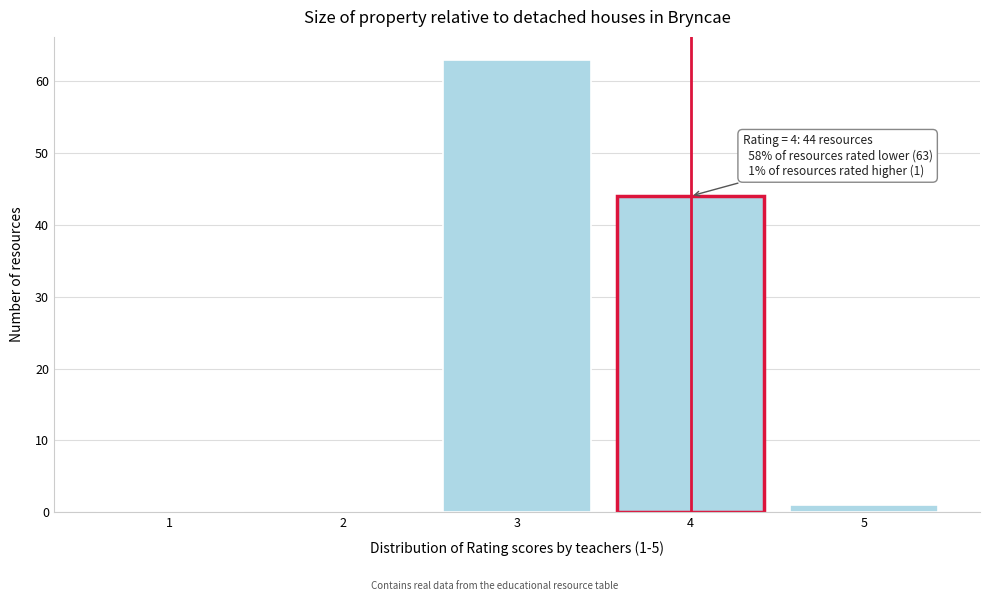

Reading right to left, extract all data points from this chart.

5=1	4=44	3=63	2=0	1=0